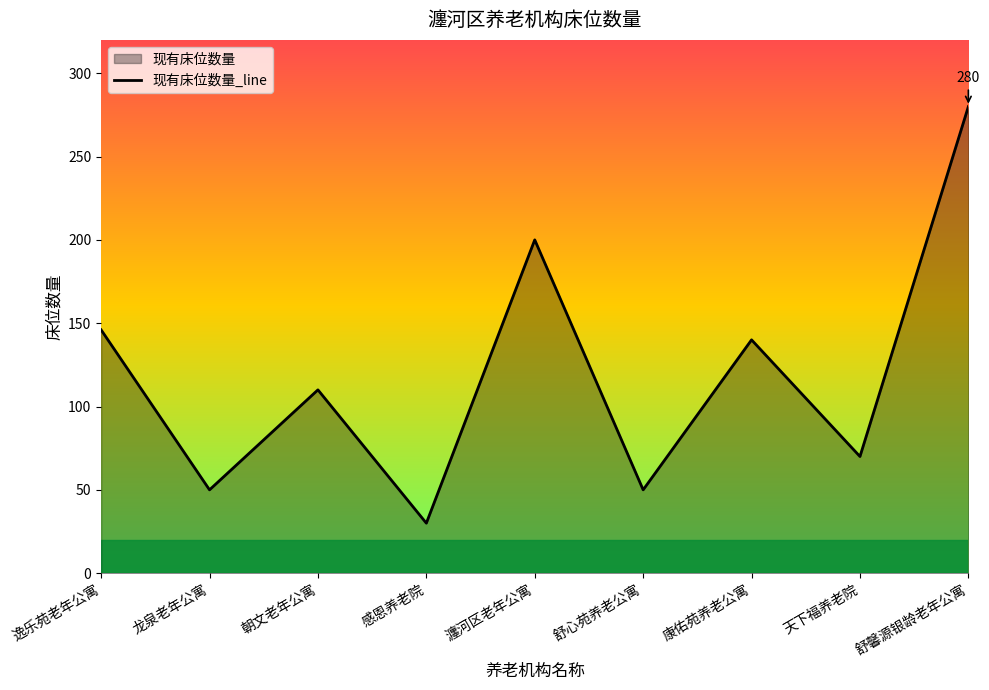

The chart shows a value of 279 at 瀍河区老年公寓. True or false?

False